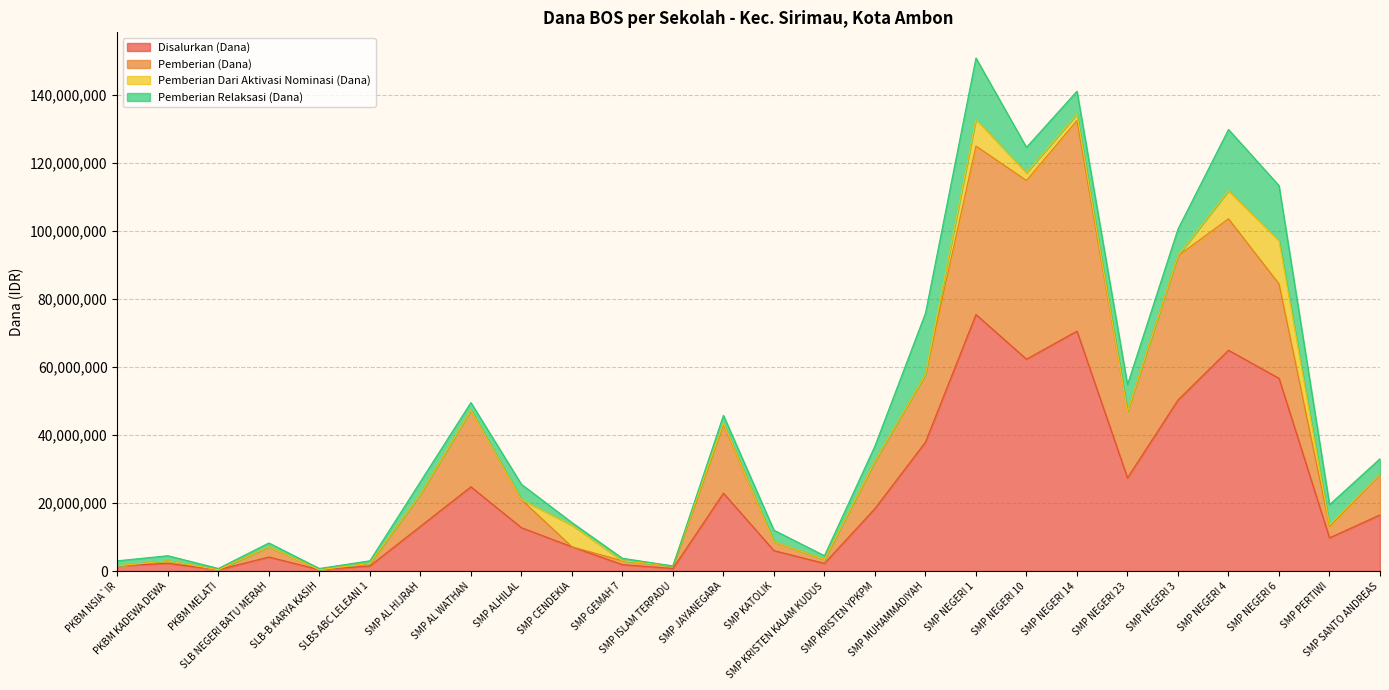

Which series changed the most between SMP KRISTEN YPKPM and SMP SANTO ANDREAS?

Pemberian (Dana)